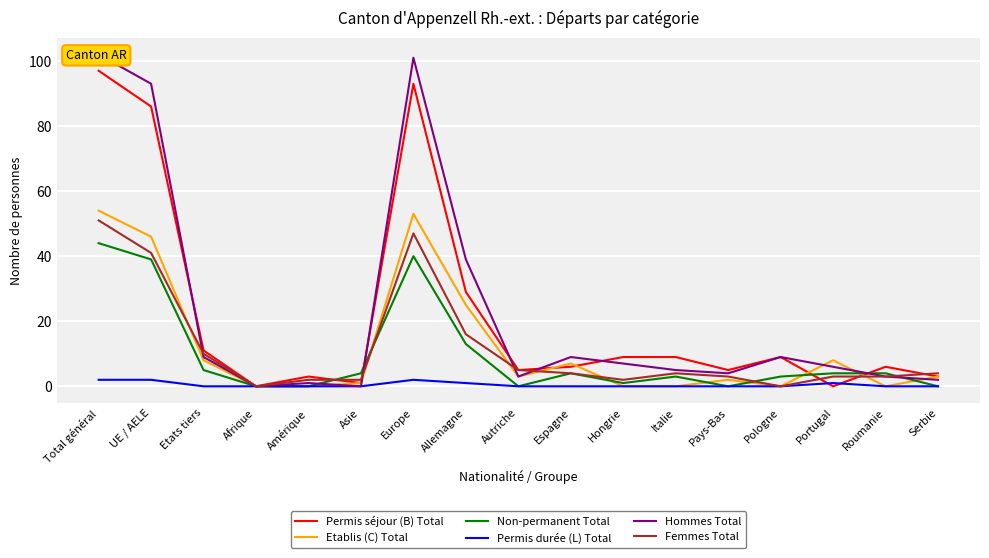

At which category is the sum across all series the highest?

Total général